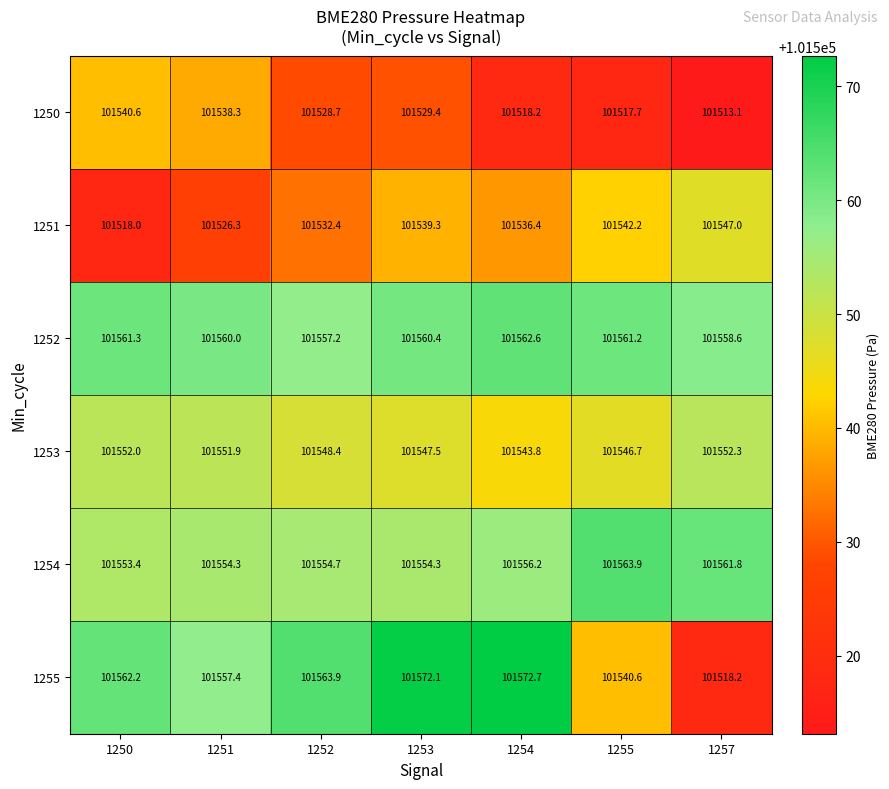

True or false: 1251 has a value of 101539.3 at 1253.

True